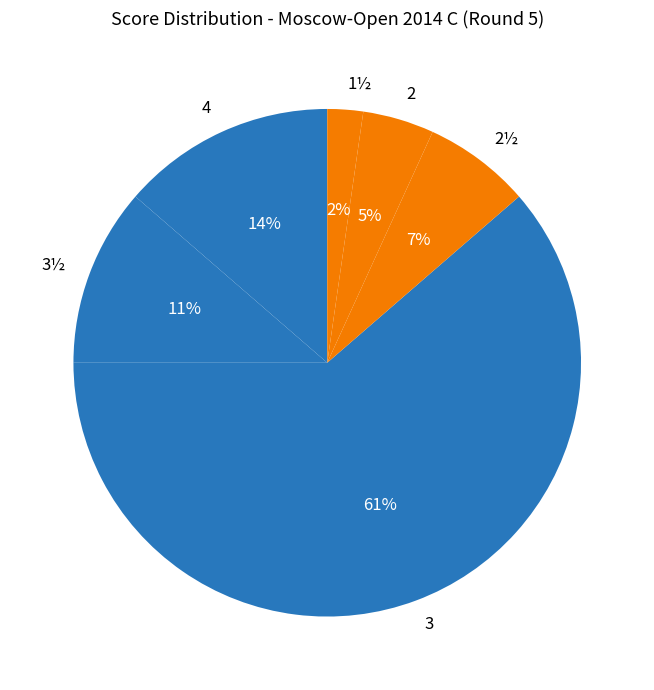

How many slices are in this pie chart?

6